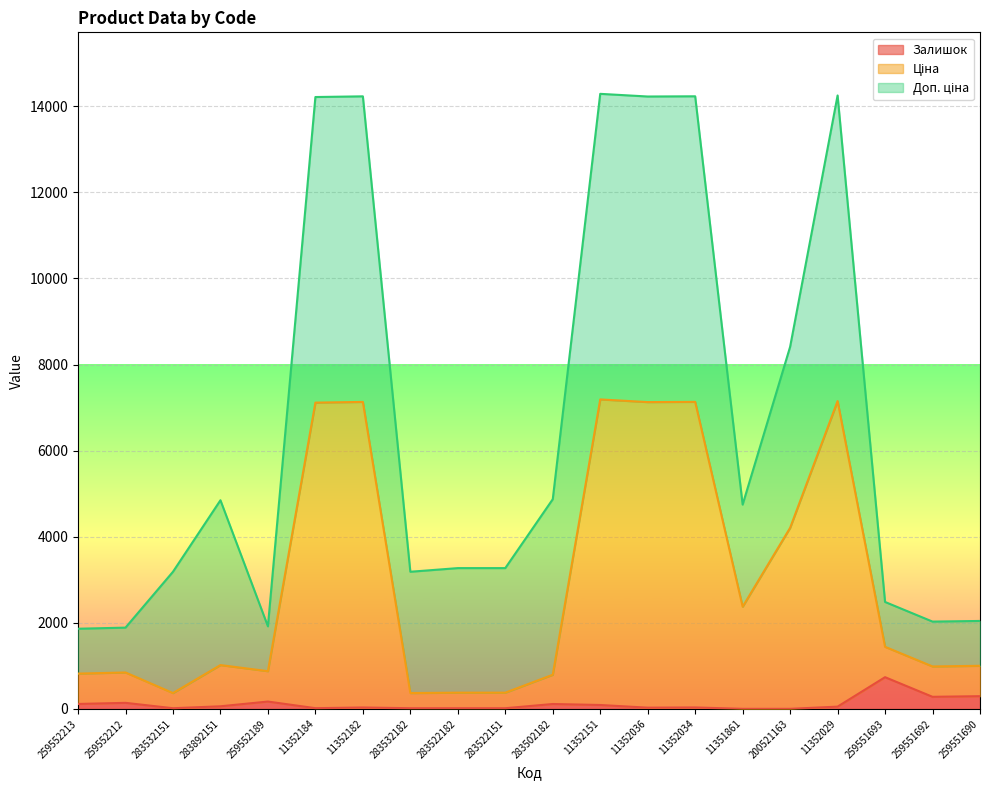

What is the average value of the Залишок series?

112.0